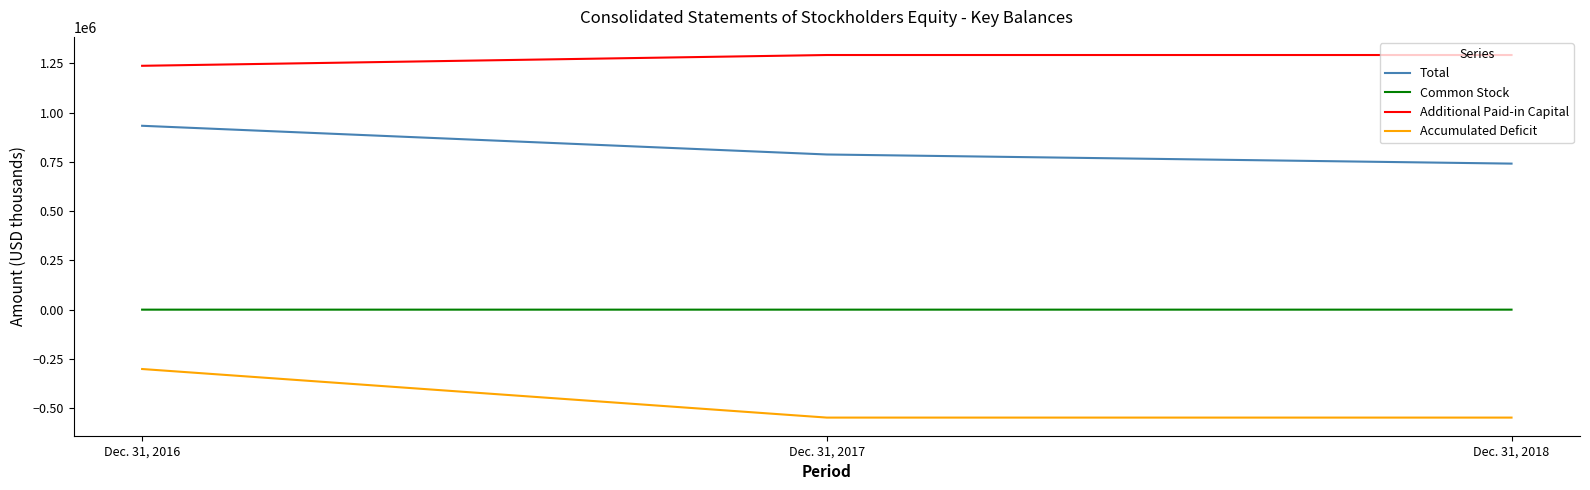

Does the chart display data point markers on the line(s)?

No